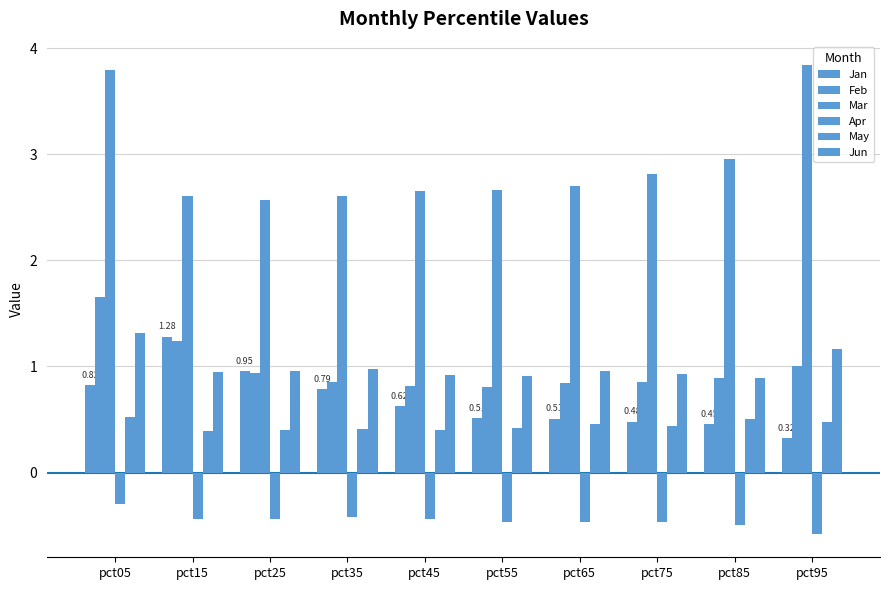

How many series are shown in this chart?

6